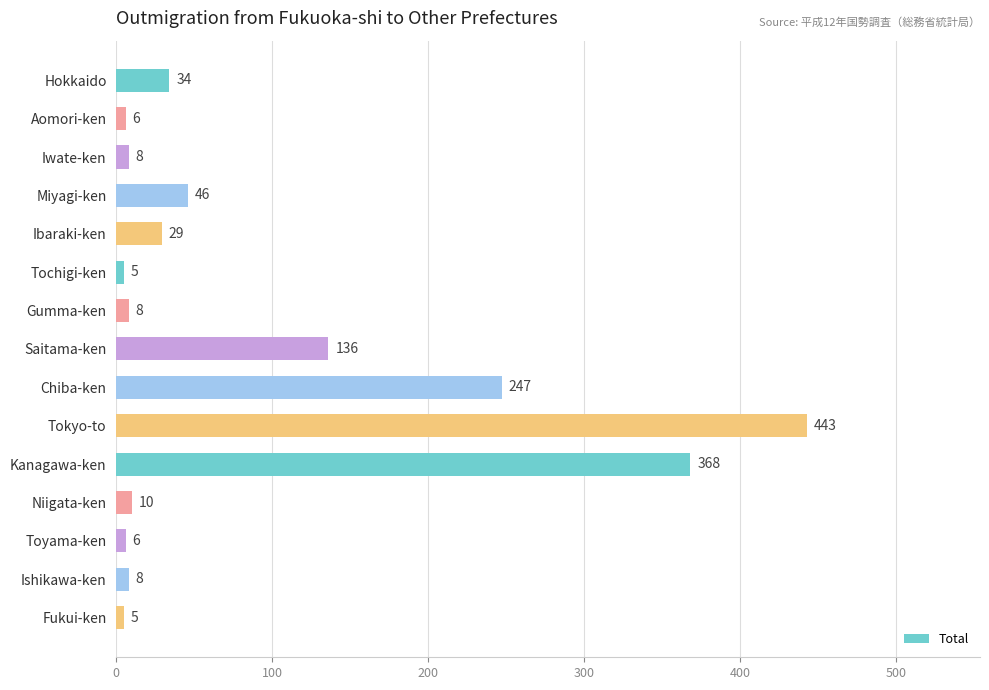

Reading top to bottom, what are all the values shown in this chart?

34	6	8	46	29	5	8	136	247	443	368	10	6	8	5